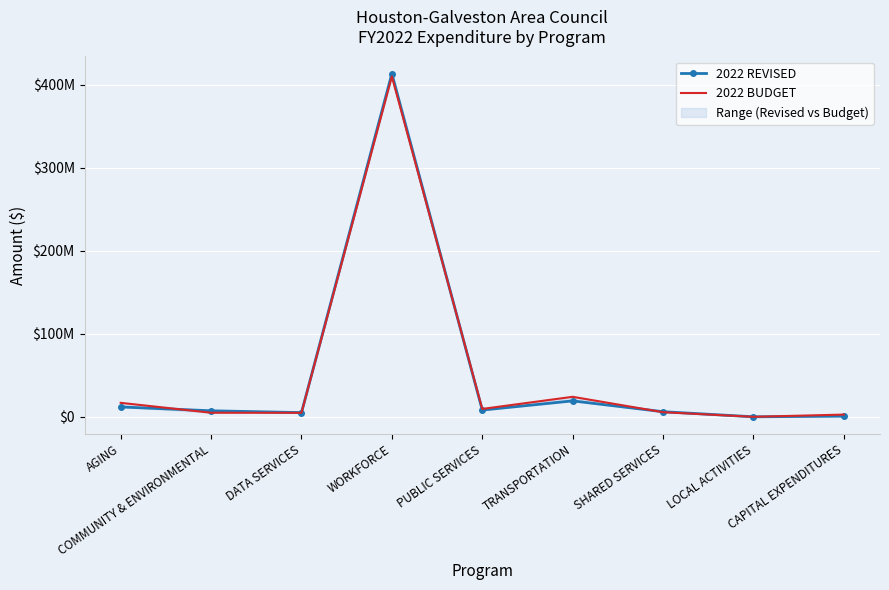

How many lines are shown in the chart?

2